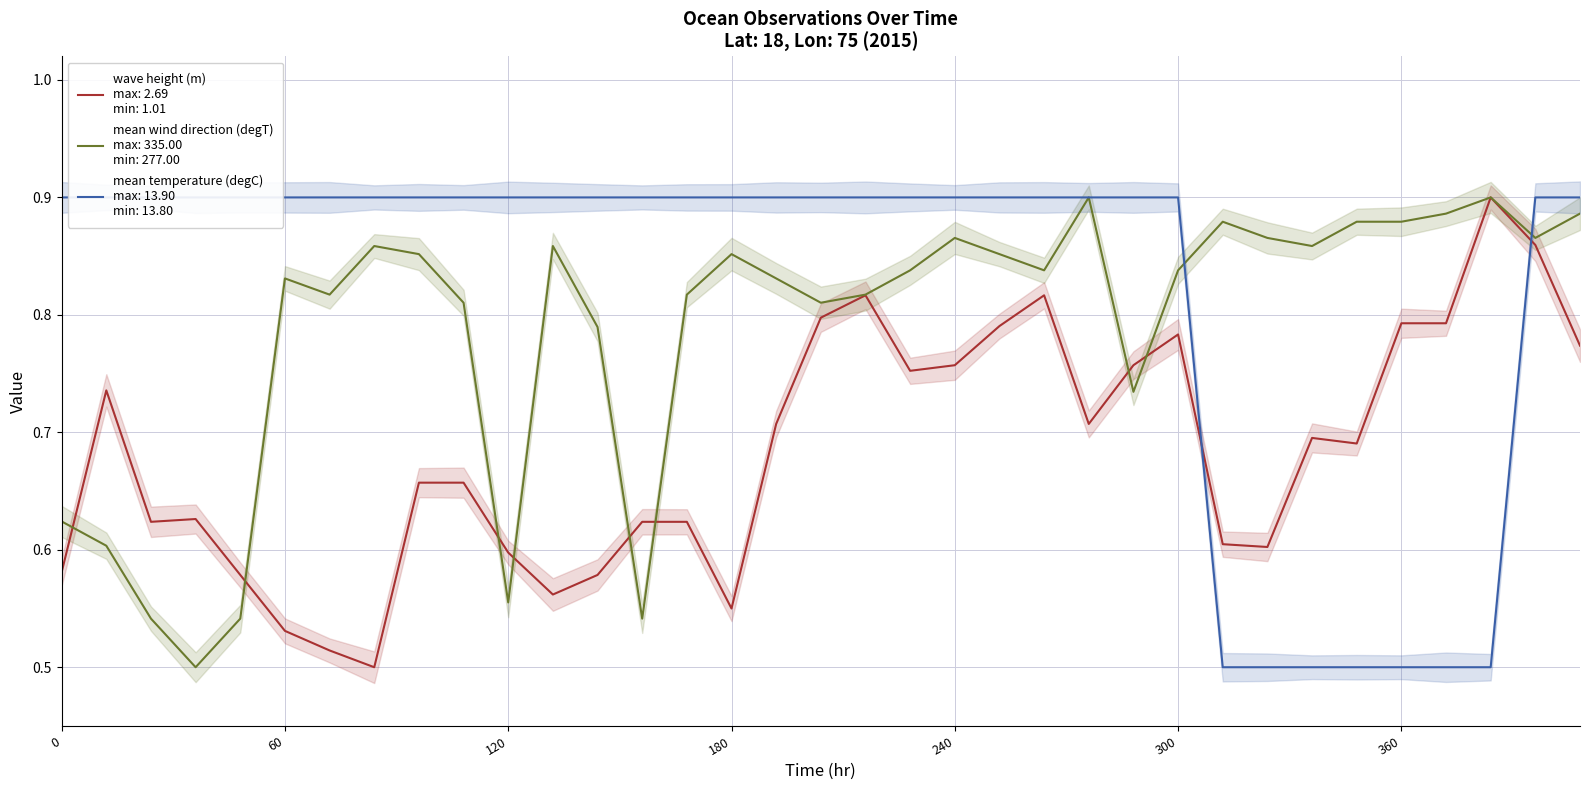

At how many categories does at least one series exceed 0?

35